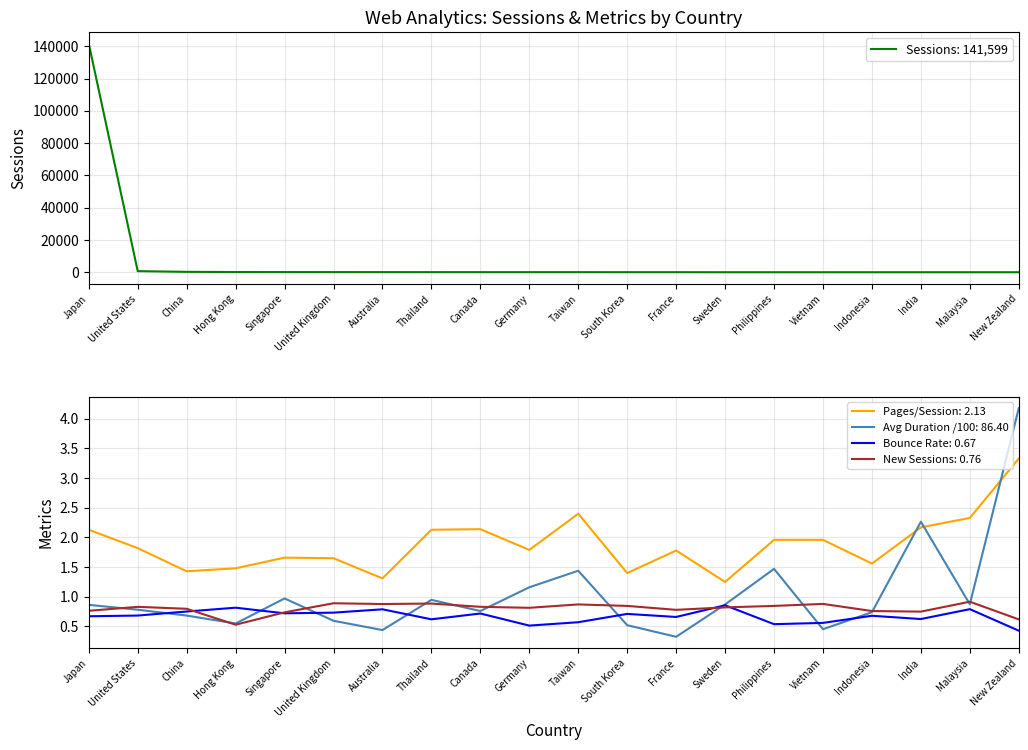

True or false: Sessions and New Sessions cross at least once.

False